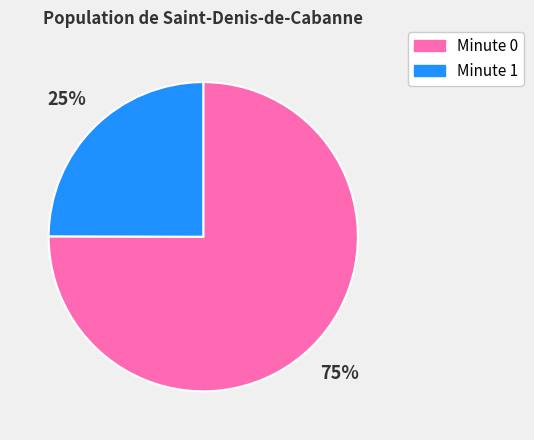

What percentage is the Minute 0 slice, to the nearest percent?

75%